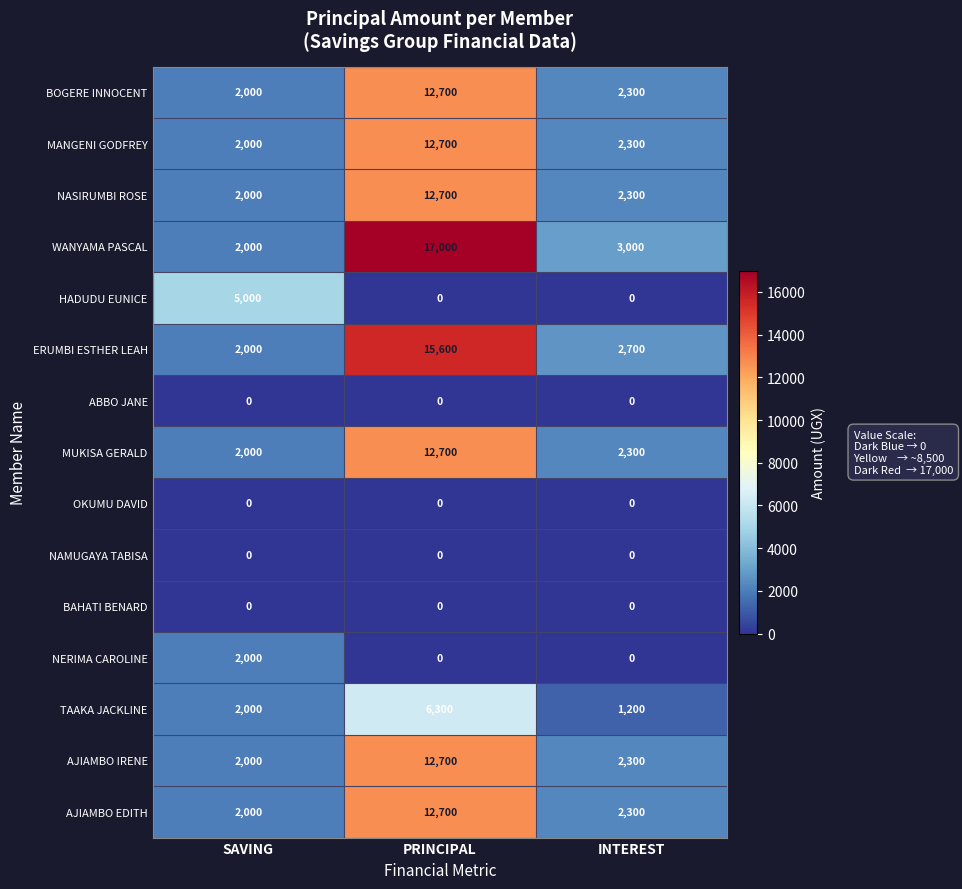

The value of MANGENI GODFREY at PRINCIPAL is 20137. True or false?

False